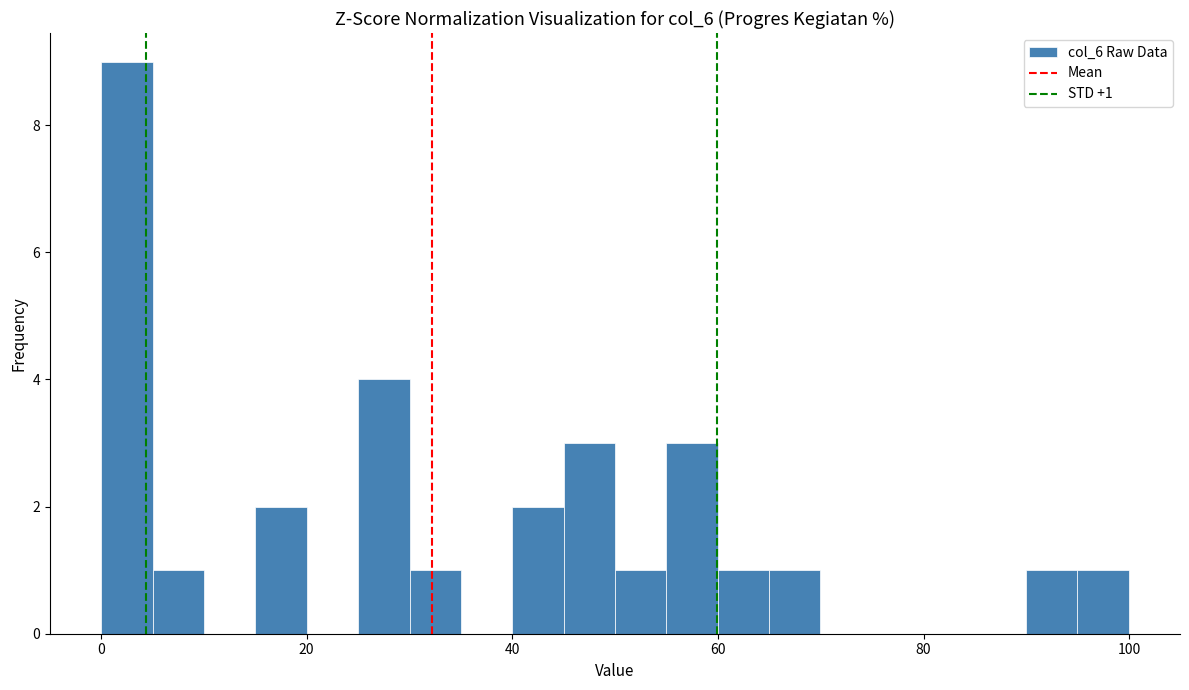

Around what value on the x-axis is the tallest bar? Give the approximate position of its centre, as read against the axis.

2